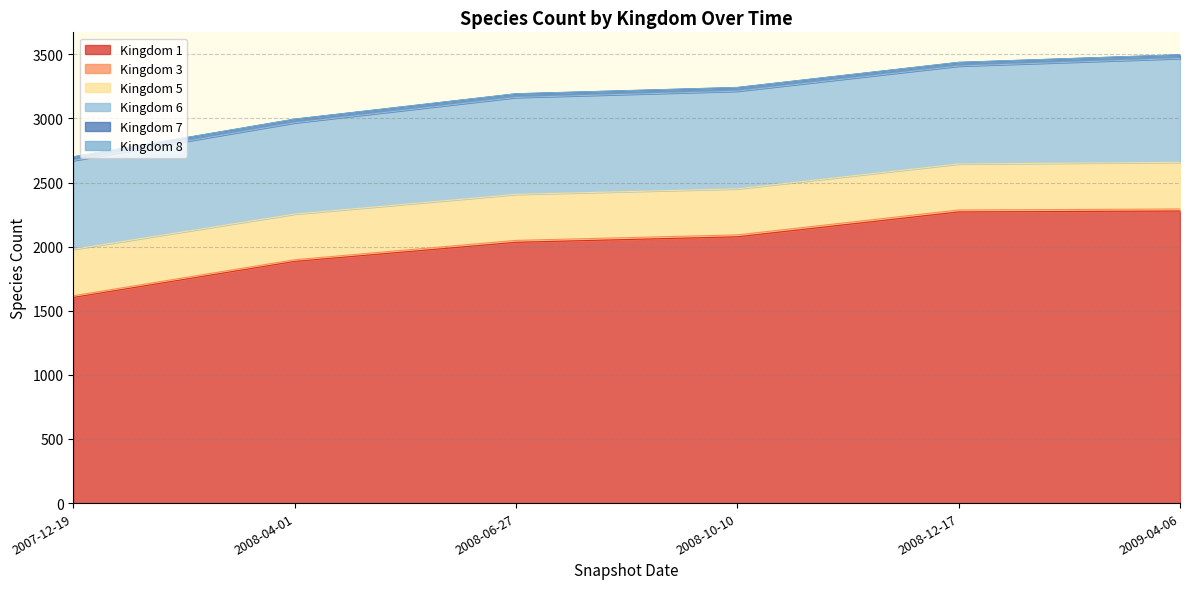

True or false: 8 and 6 intersect in this chart.

False